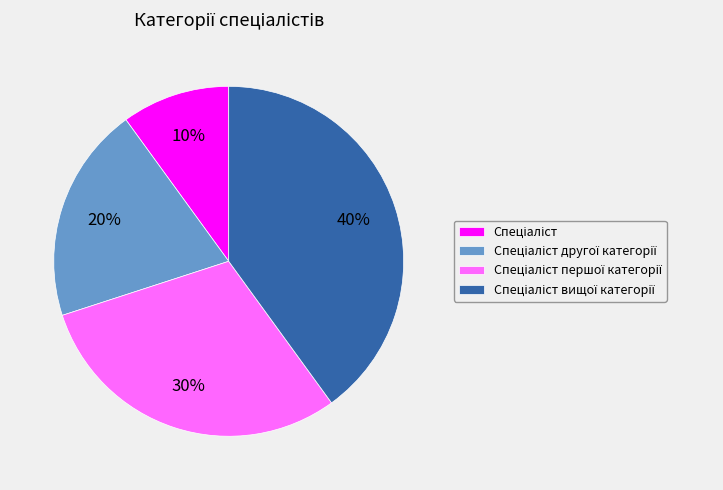

Is there any slice that represents more than half of the pie?

No